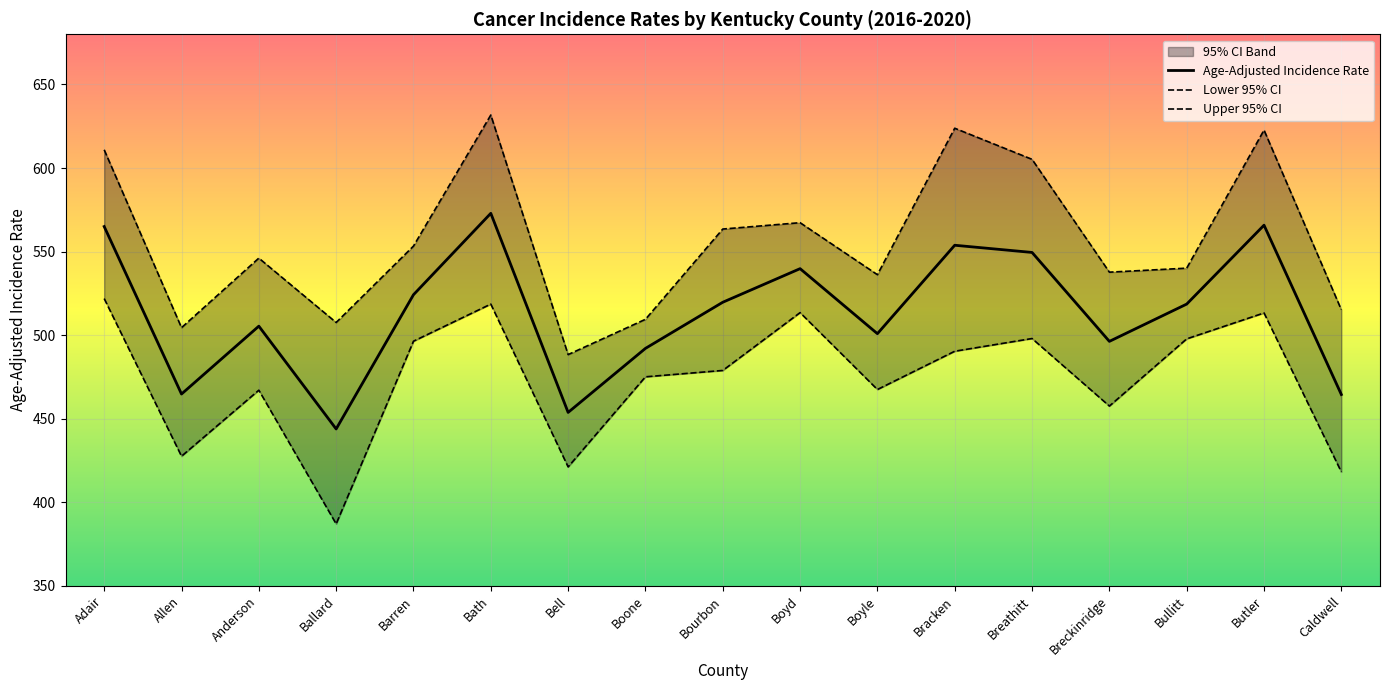

How many values in the Lower 95% CI series are below 478?

8